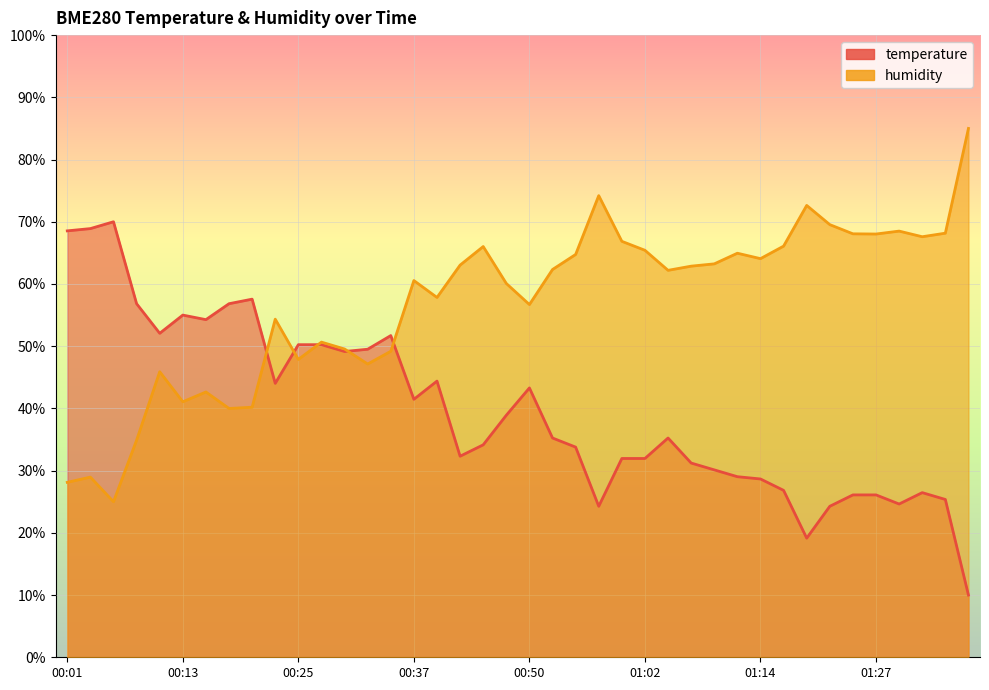

Between which two adjacent categories do BME280_temperature and BME280_humidity first intersect?

00:20 and 00:23